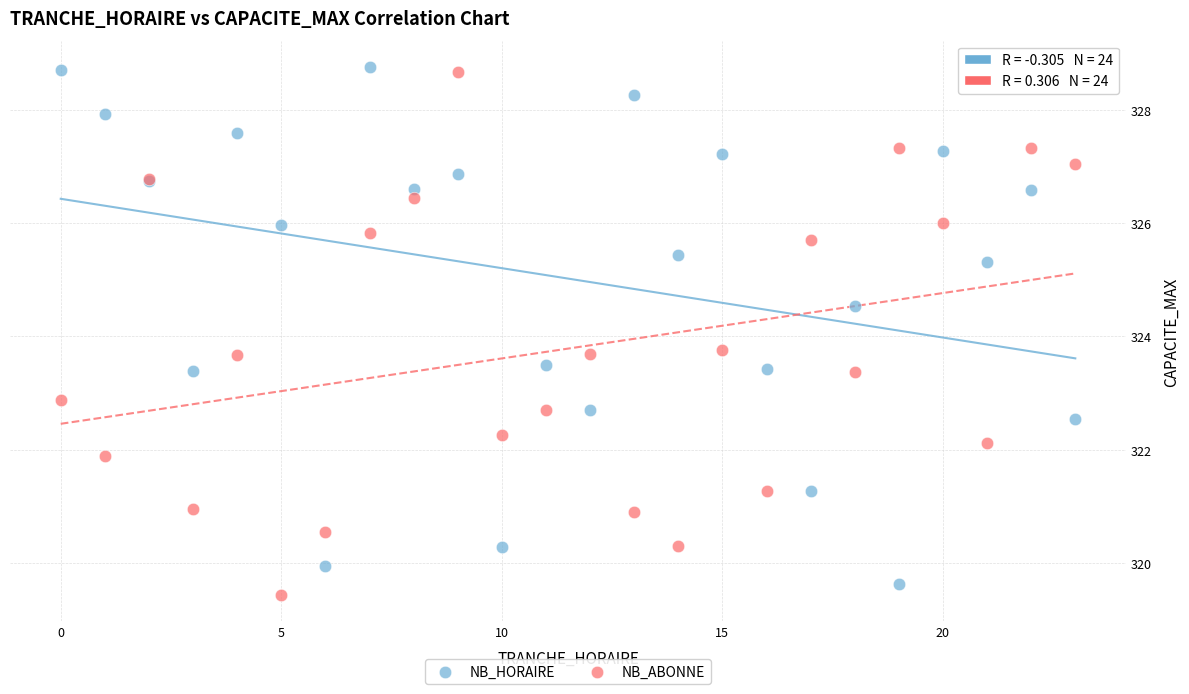

What is the X range (max minus min) for the scatter plot?

23.0